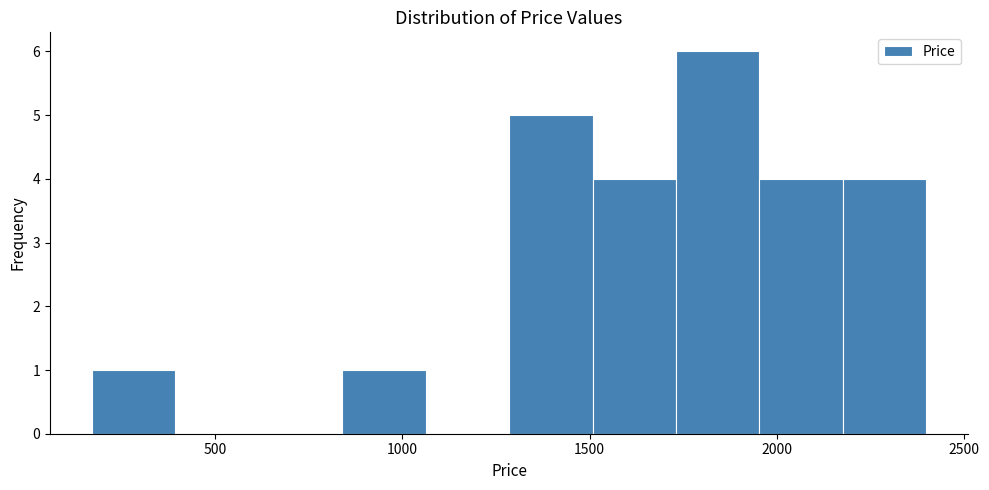

Reading left to right, transcribe this chart: for each bar, give the range it covers on the x-axis and its height. Neither the bar edges nor the heights are printed on the chart, so give them approximately, as read against the axes.

150 to 400: 1
400 to 600: 0
600 to 850: 0
850 to 1050: 1
1050 to 1300: 0
1300 to 1500: 5
1500 to 1750: 4
1750 to 1950: 6
1950 to 2200: 4
2200 to 2400: 4